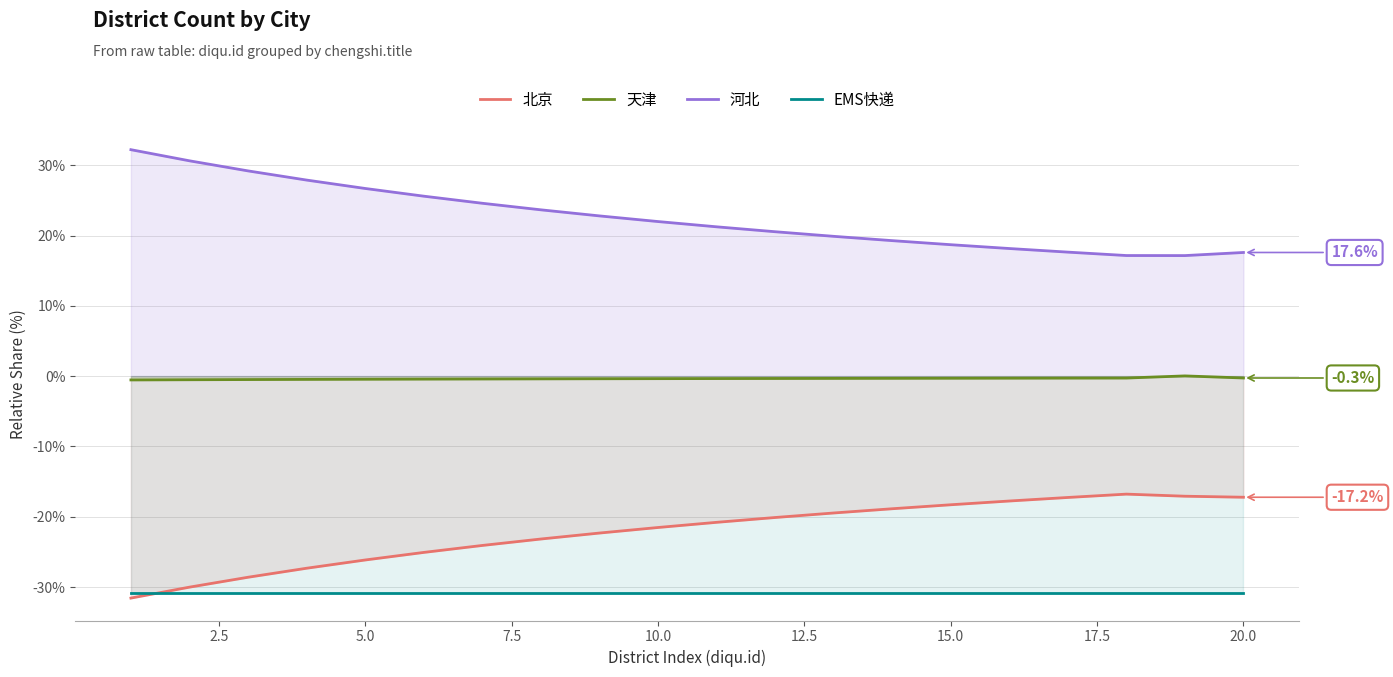

What is the difference between the second highest and second lowest values in the 天津 series?

0.2